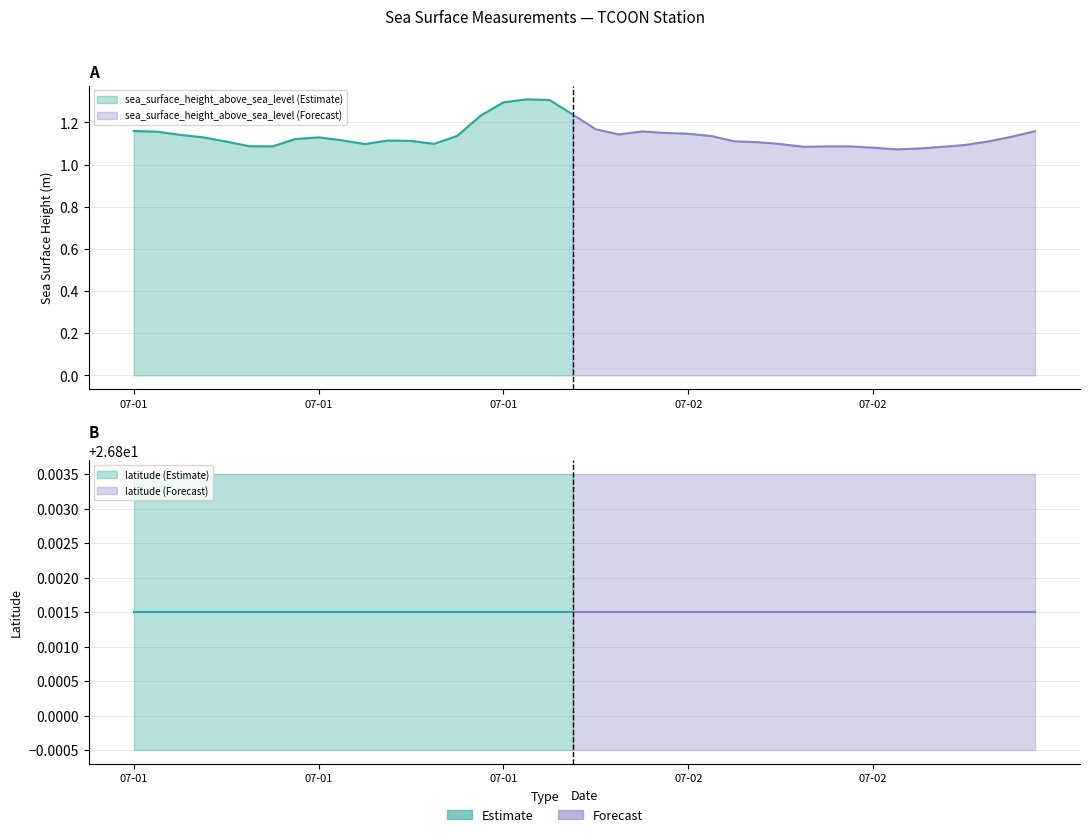

The sea_surface_height_above_sea_level series shows 1.1 at 2015-07-02T01:12. True or false?

True